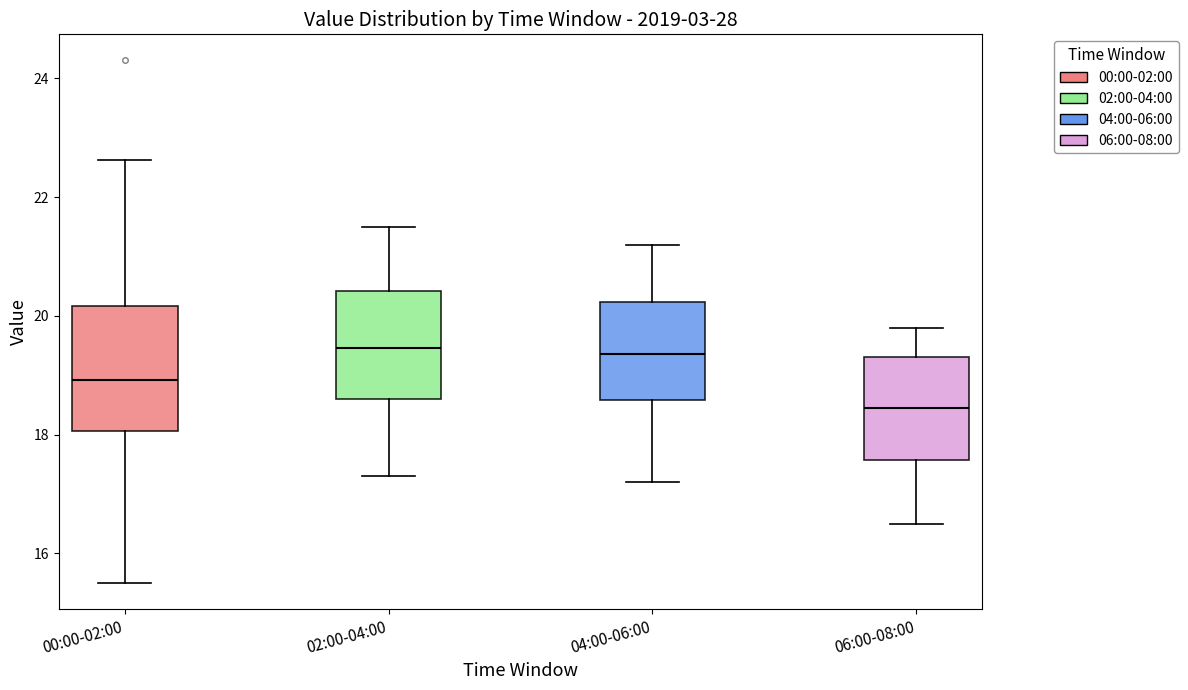

Reading left to right, transcribe this box plot: for each box, give where its median line is, the range the box spans, and where its two whiskers end, as read against the y-axis. The values are not printed on the chart, so give them approximately, as read against the axis.

00:00-02:00: median 19.0, box 18.0 to 20.2, whiskers 15.6 to 22.6
02:00-04:00: median 19.4, box 18.6 to 20.4, whiskers 17.4 to 21.6
04:00-06:00: median 19.4, box 18.6 to 20.2, whiskers 17.2 to 21.2
06:00-08:00: median 18.4, box 17.6 to 19.4, whiskers 16.6 to 19.8